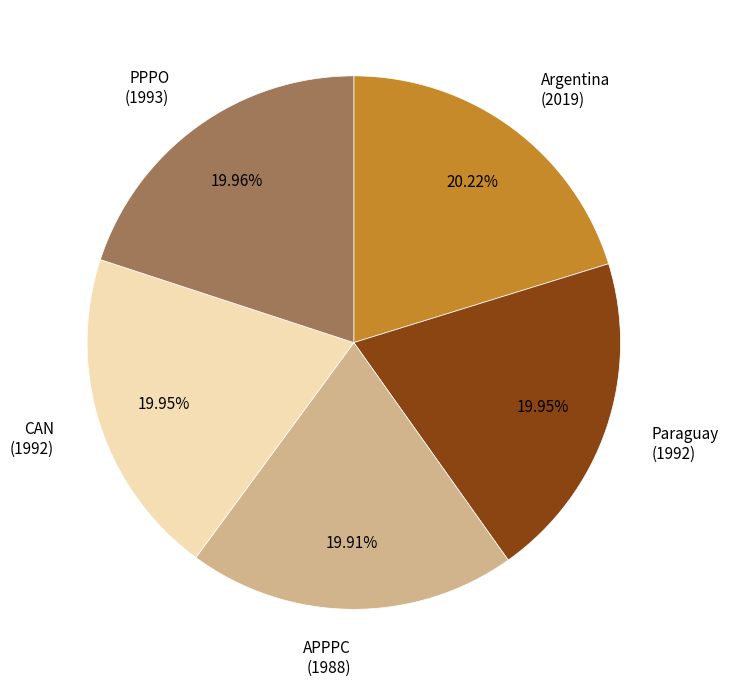

Combined, do Argentina (2019) and Paraguay (1992) account for over 50%?

No